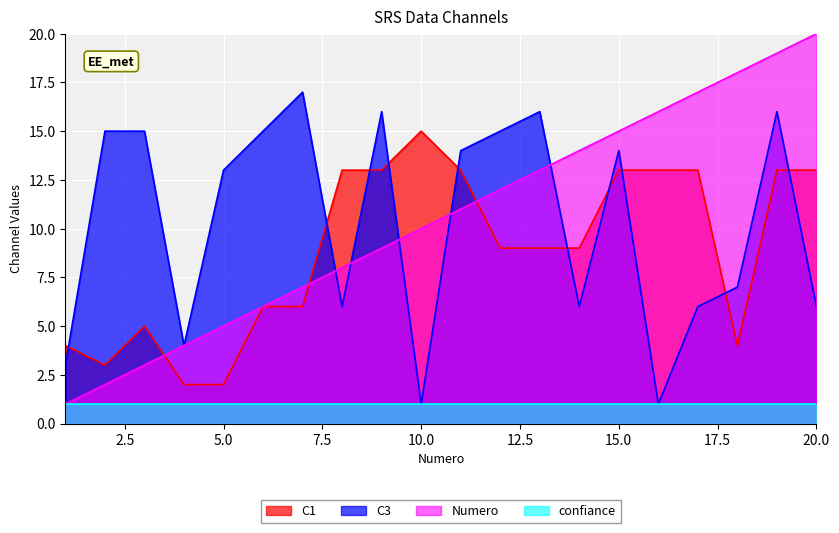

How many intersections are there between C1 and Numero?

3